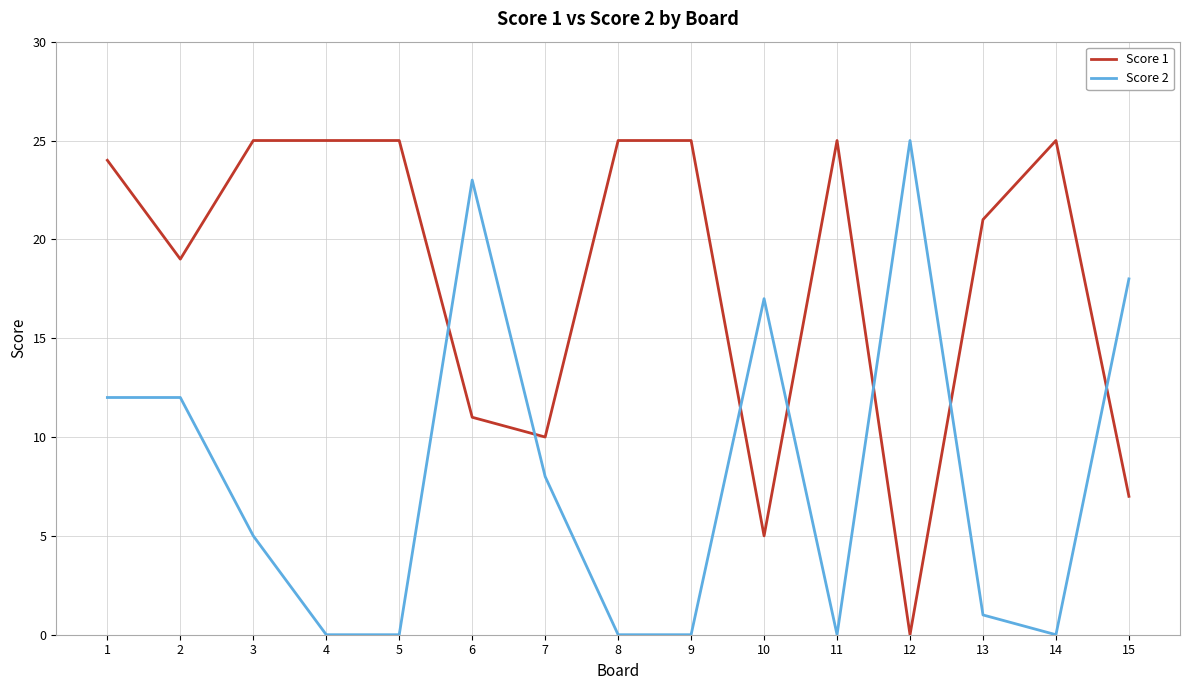

Is the value of Score 1 at 14 greater than the value of Score 2 at 3?

Yes